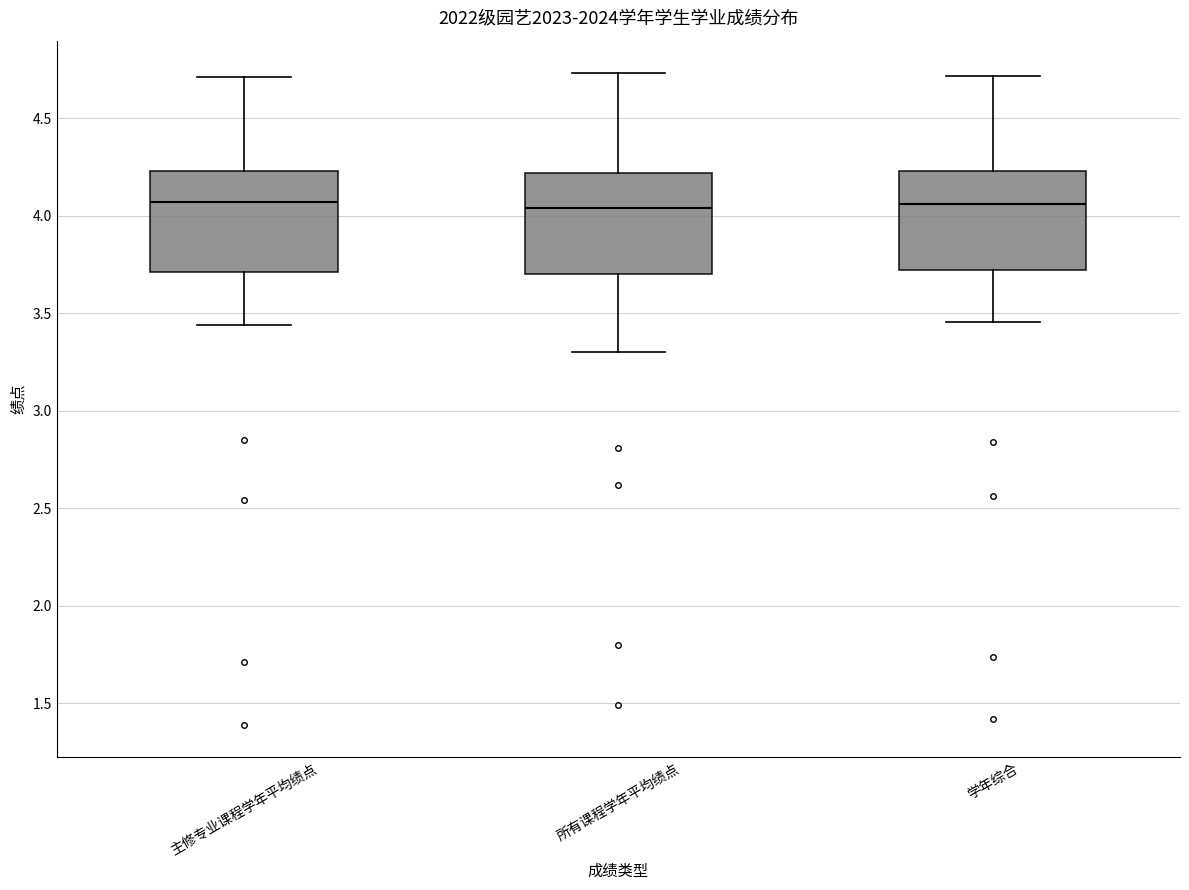

Reading left to right, transcribe this box plot: for each box, give where its median line is, the range the box spans, and where its two whiskers end, as read against the y-axis. The values are not printed on the chart, so give them approximately, as read against the axis.

主修专业课程学年平均绩点: median 4.05, box 3.70 to 4.25, whiskers 3.45 to 4.70
所有课程学年平均绩点: median 4.05, box 3.70 to 4.20, whiskers 3.30 to 4.75
学年综合: median 4.05, box 3.70 to 4.25, whiskers 3.45 to 4.70